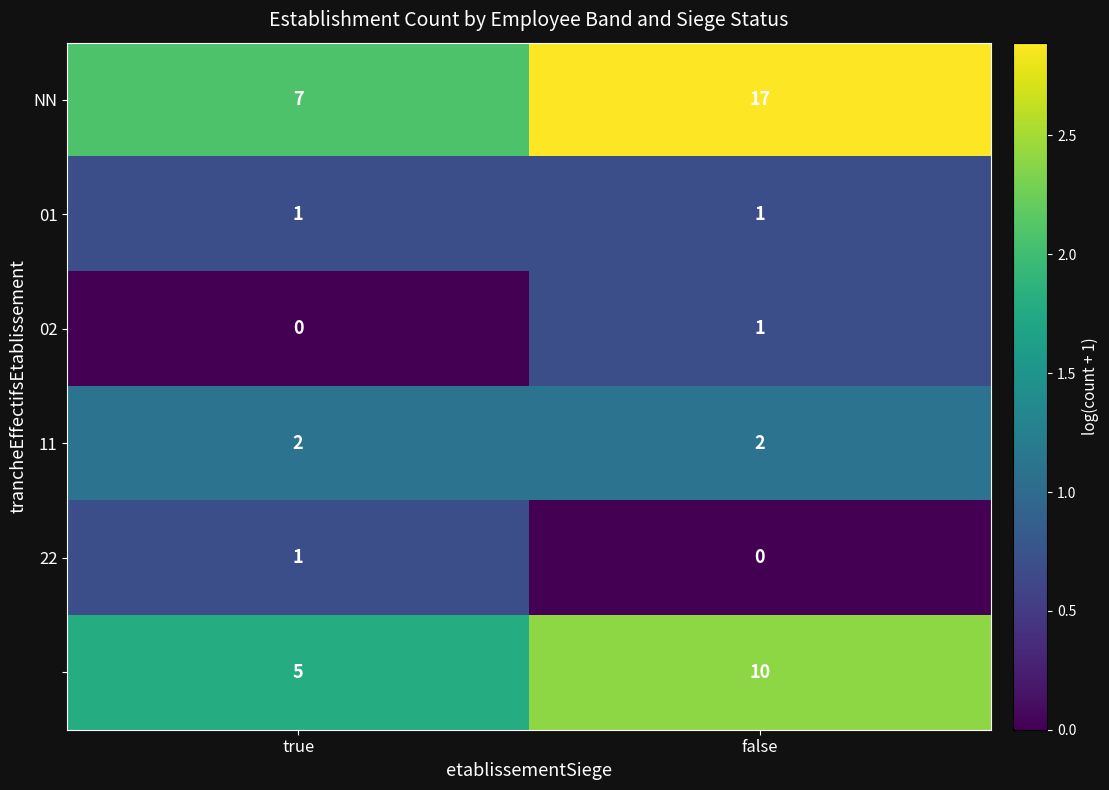

At which category is the sum across all series the highest?

false